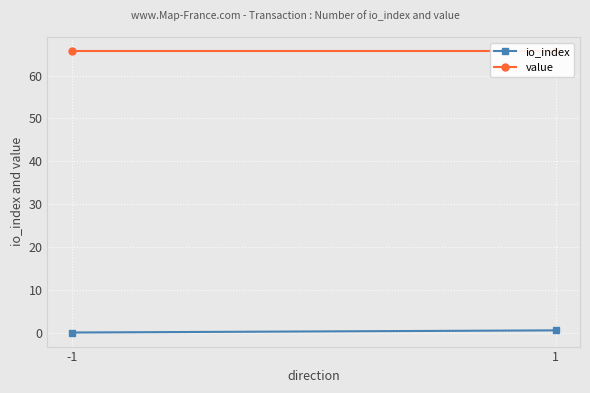

True or false: value has a value of 94.9 at 1.

False